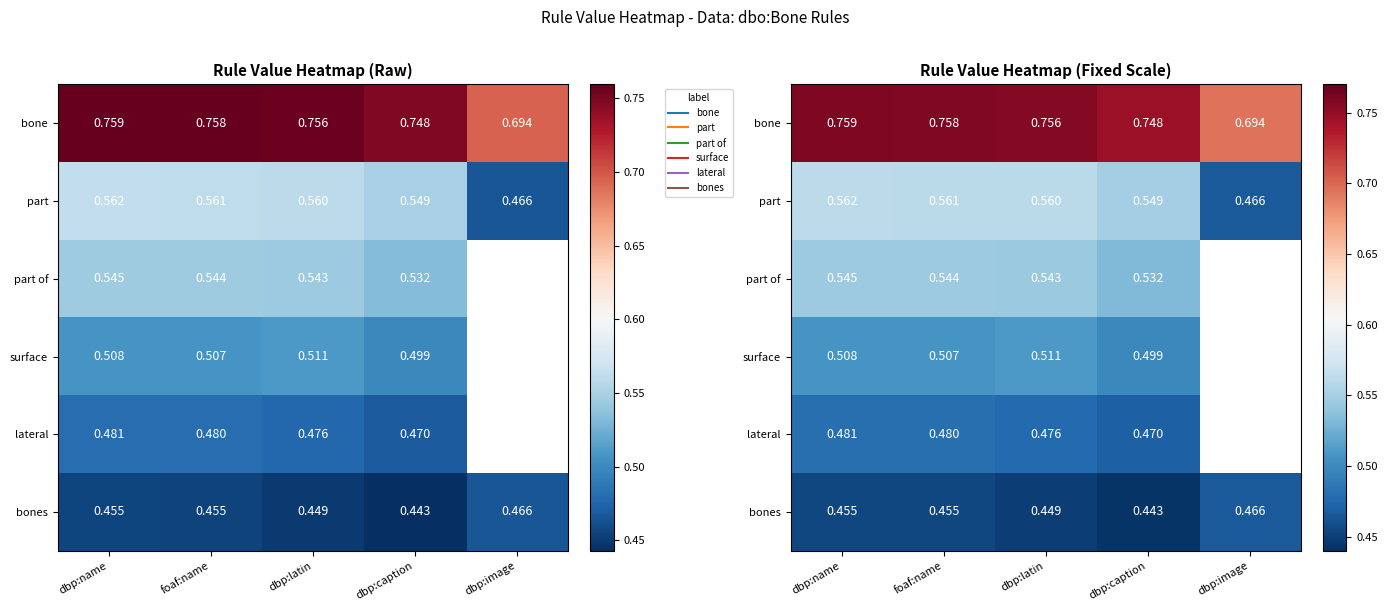

How many values in the lateral series exceed 0?

4